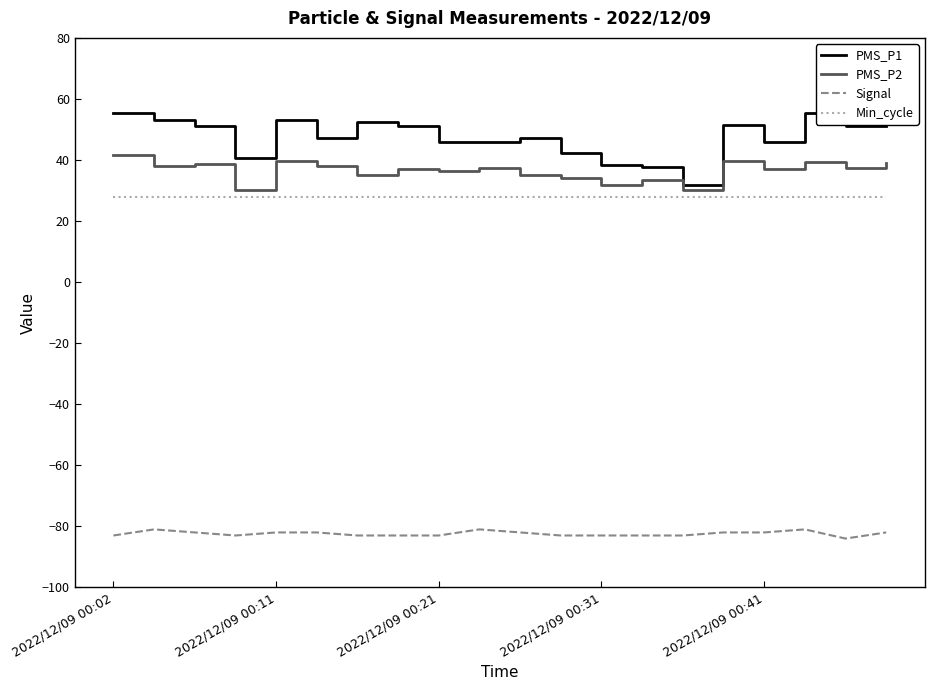

Which series has the largest range (max minus min)?

PMS_P1